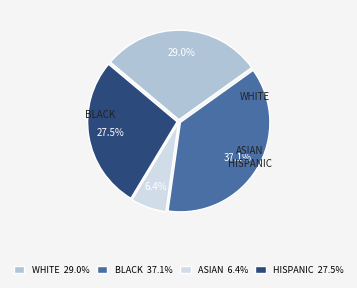

What is the smallest slice in the pie chart?

ASIAN